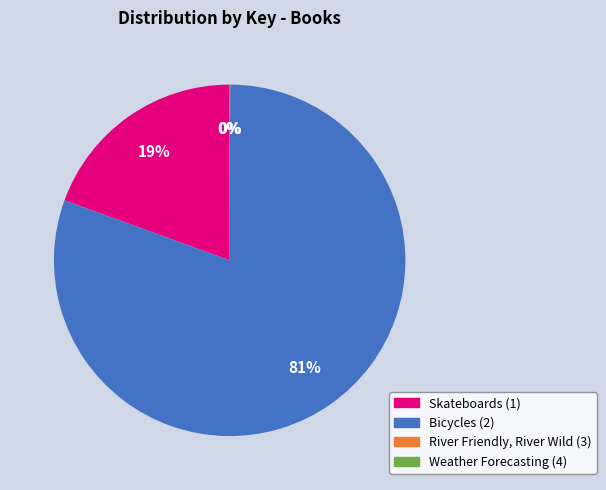

Which slice is the largest?

Bicycles (2)